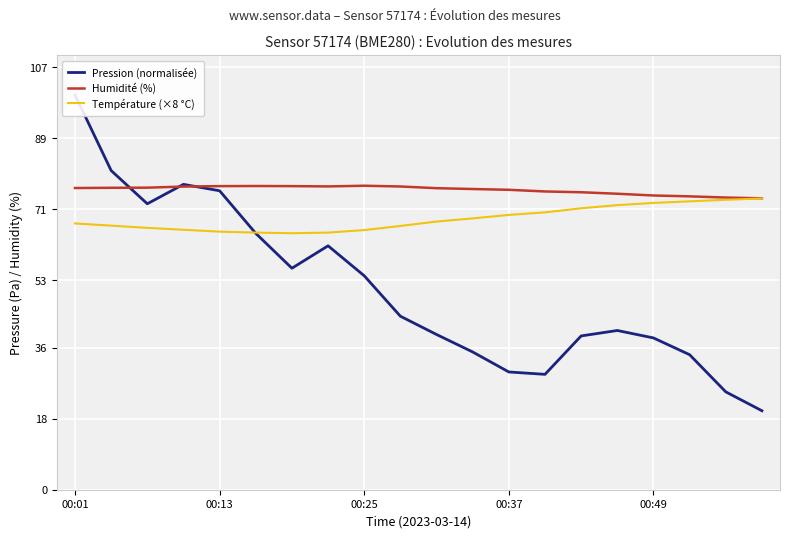

Is it true that Pression (normalisée) equals 11.4 at 17?

False